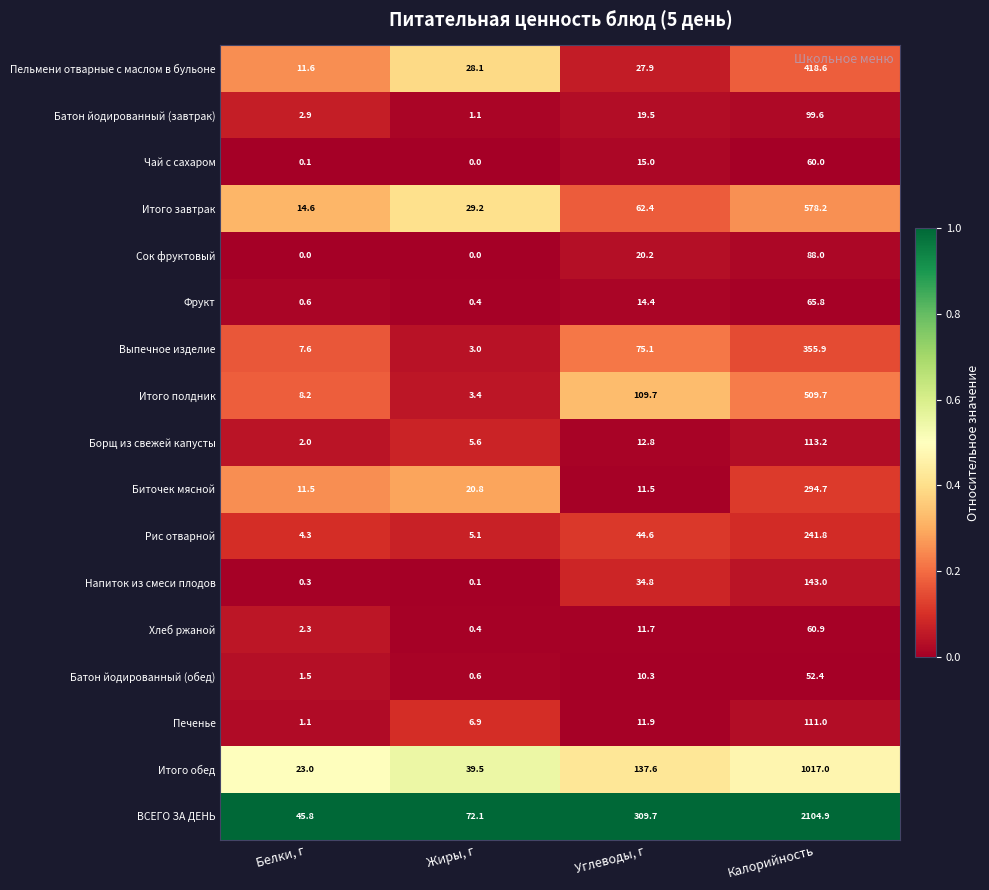

How many categories are shown in the chart?

4